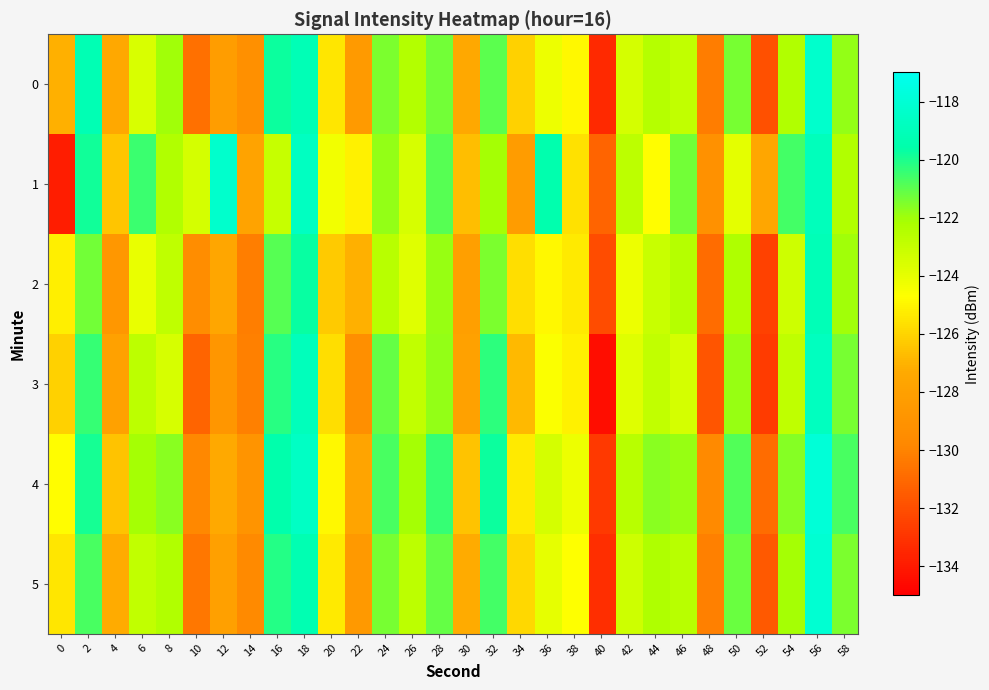

Rank the series at 44 from lowest to highest value.

1, 2, 3, 0, 5, 4